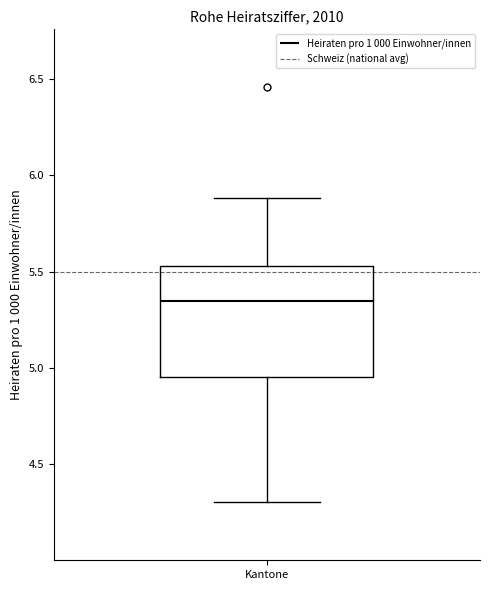

Transcribe this box plot: give where the median line is, the range the box spans, and where the two whiskers end, as read against the y-axis. The values are not printed on the chart, so give them approximately, as read against the axis.

median 5.35, box 4.95 to 5.55, whiskers 4.30 to 5.90